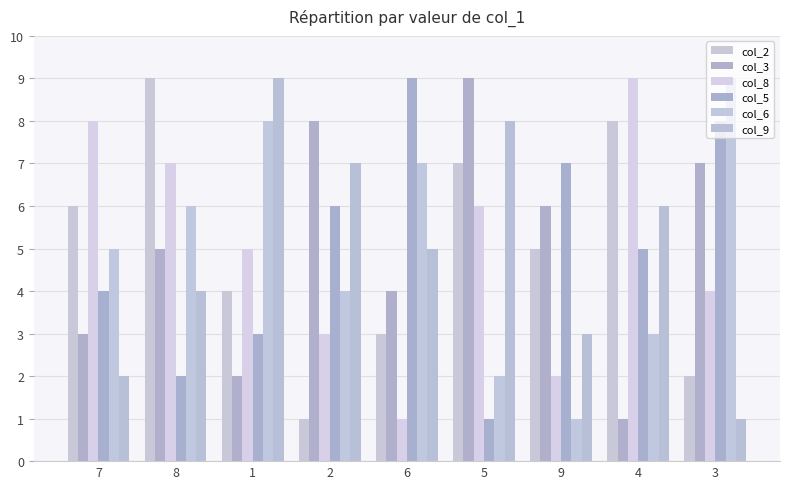

True or false: col_6 has a value of 6 at 8.

True